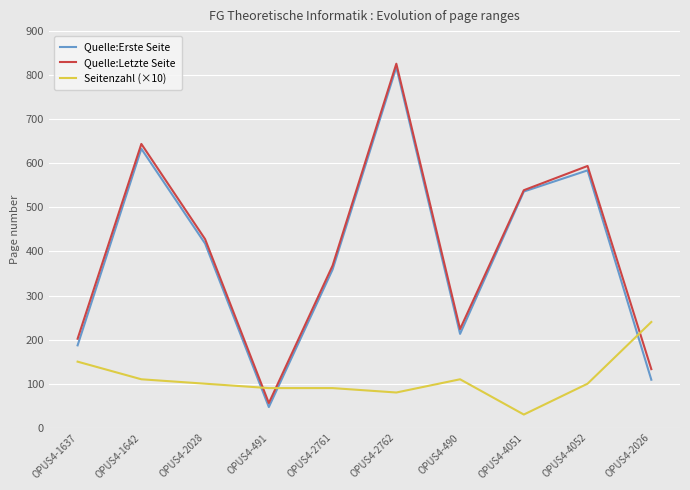

Read the Quelle:Letzte Seite value at OPUS4-4051.

539